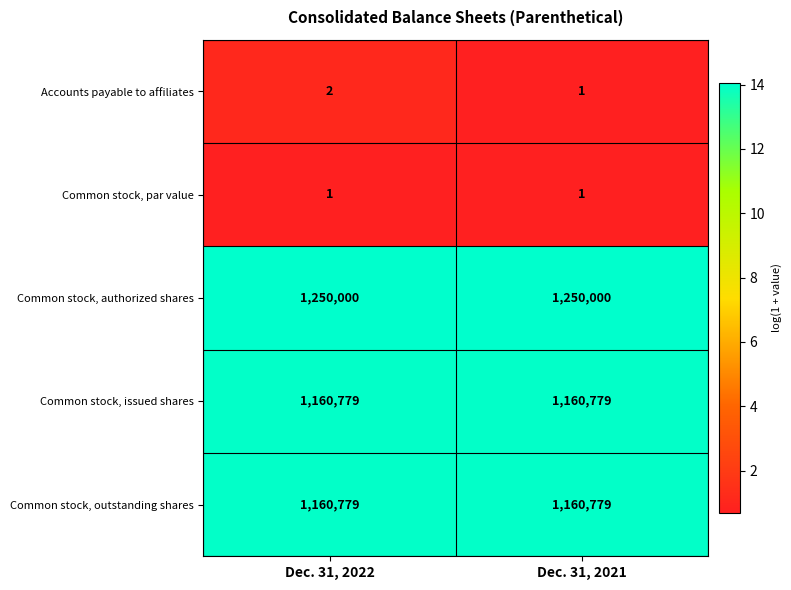

At which category is the sum across all series the highest?

Dec. 31, 2022